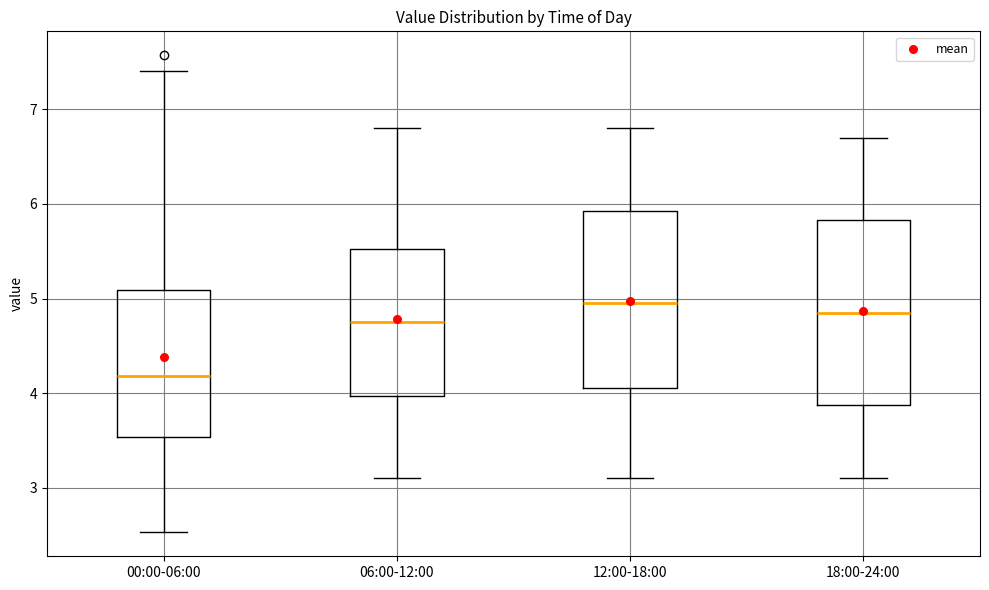

Reading left to right, read every box against the y-axis: the position of its median line, the range the box covers, and the ends of its whiskers. The values are not printed on the chart, so give them approximately, as read against the axis.

00:00-06:00: median 4.2, box 3.5 to 5.1, whiskers 2.5 to 7.4
06:00-12:00: median 4.8, box 4.0 to 5.5, whiskers 3.1 to 6.8
12:00-18:00: median 5.0, box 4.1 to 5.9, whiskers 3.1 to 6.8
18:00-24:00: median 4.9, box 3.9 to 5.8, whiskers 3.1 to 6.7